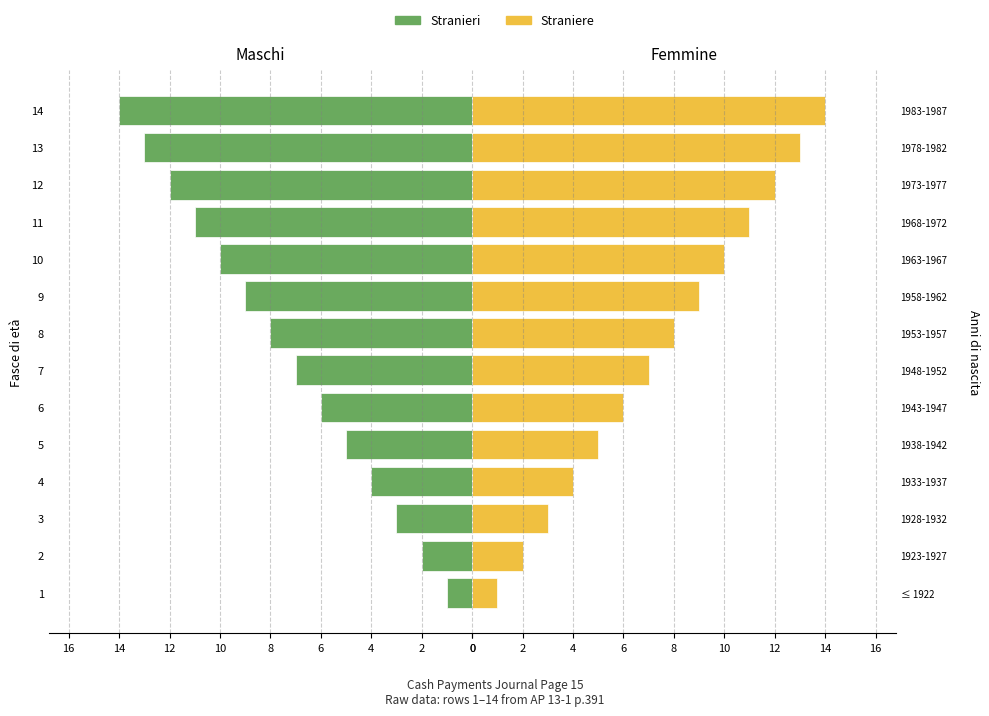

Which series changed the most between 14 and 11?

Stranieri